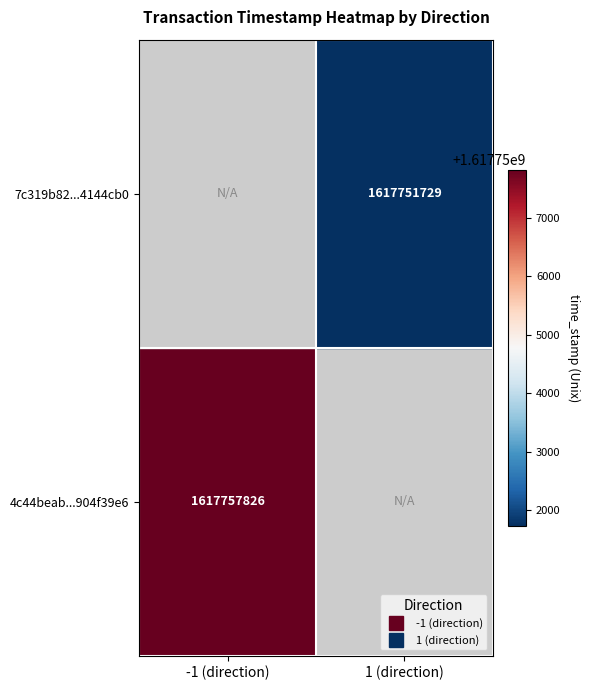

Which series has the widest spread of values?

4c44beabc4a95ea67f7f8fcbfe1c687904f39e6